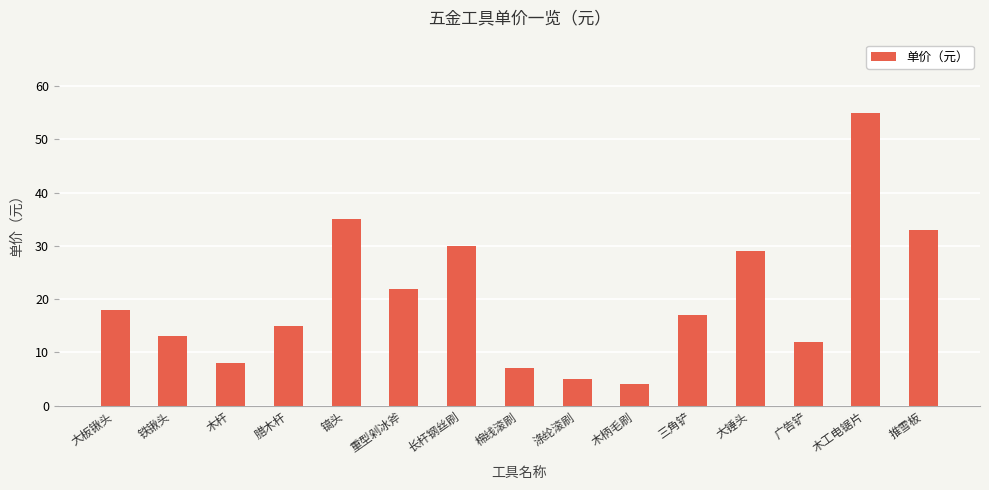

List the labels in order of value, smallest first.

木柄毛刷, 涤纶滚刷, 棉线滚刷, 木杆, 广告铲, 铁锹头, 腊木杆, 三角铲, 大板锹头, 重型剁冰斧, 大锤头, 长杆钢丝刷, 推雪板, 镐头, 木工电锯片